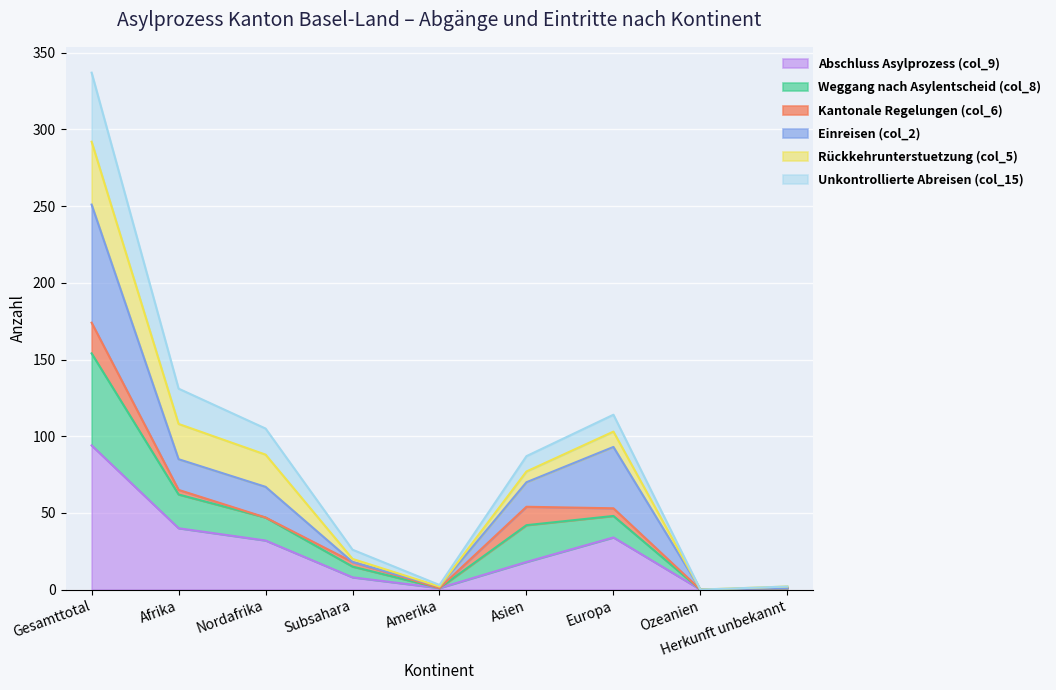

At which category is the sum across all series the highest?

Gesamttotal